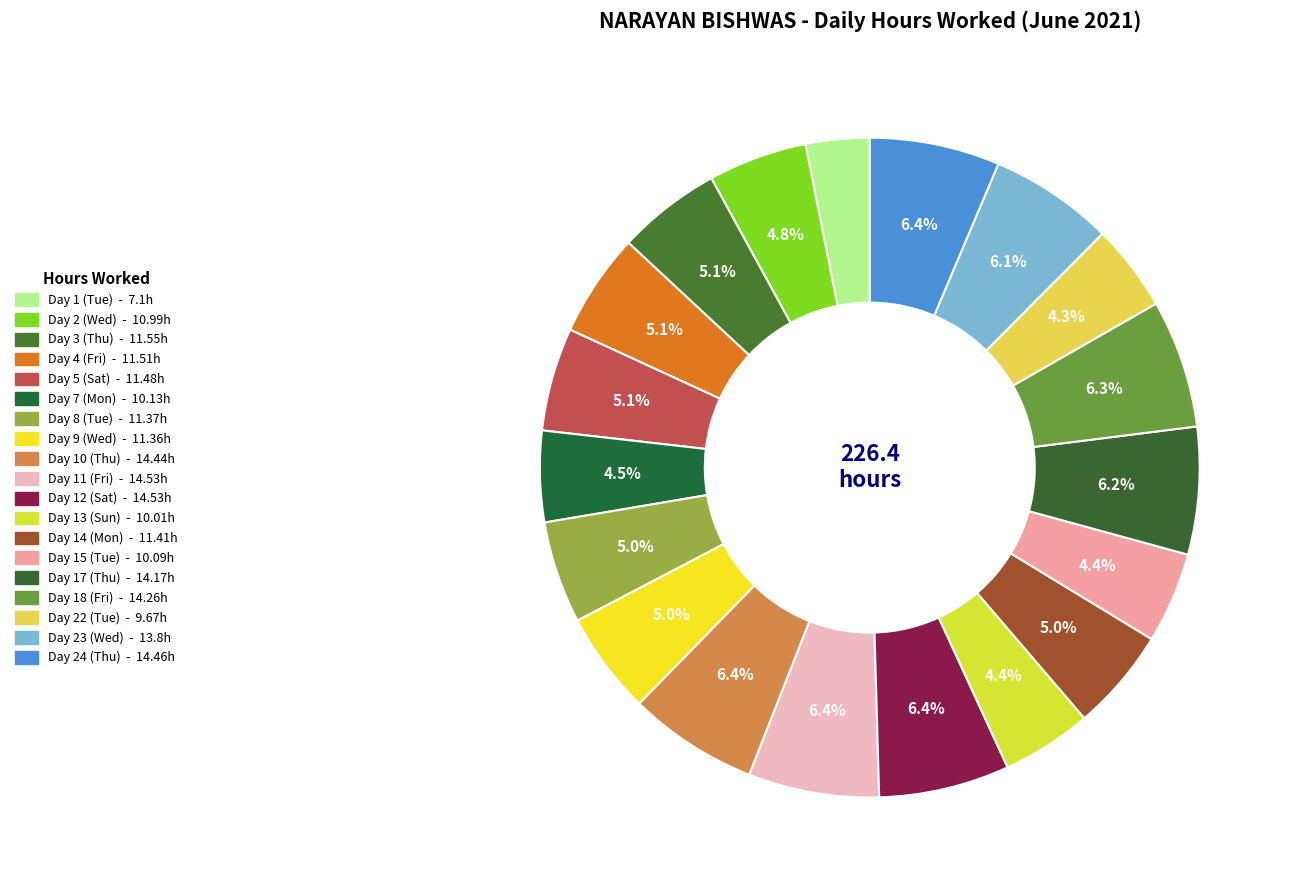

What is the change in value from Day 3 (Thu) to Day 10 (Thu)?

+2.9